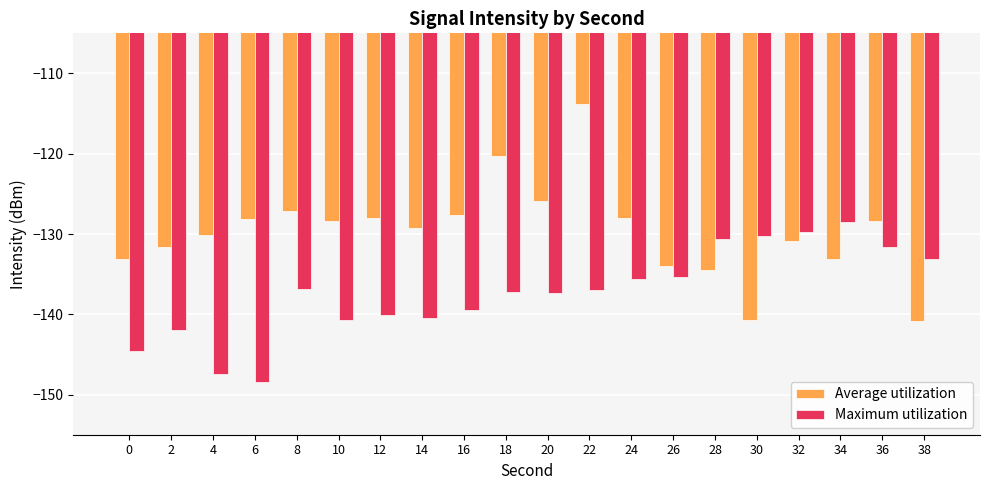

What is the lowest value of the Maximum utilization series?

-148.4